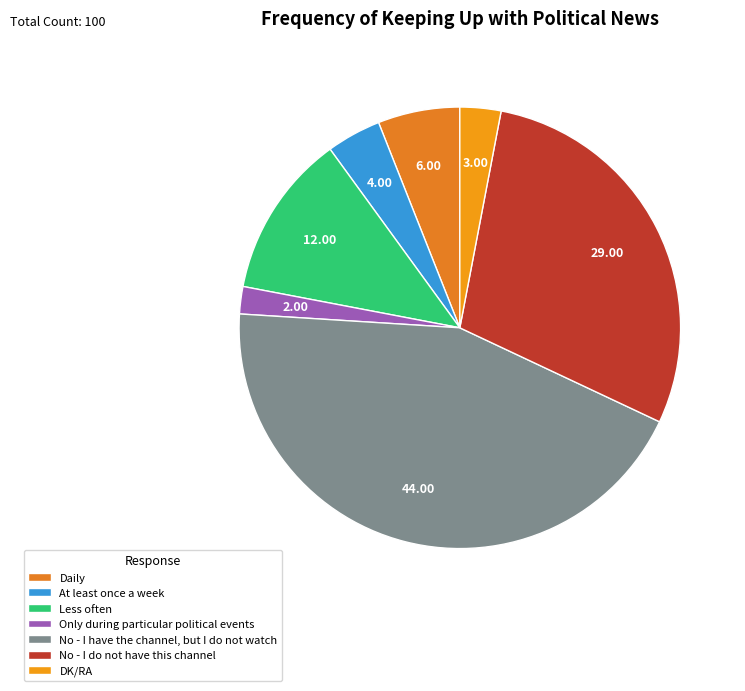

Which slice is the largest?

No - I have the channel, but I do not watch